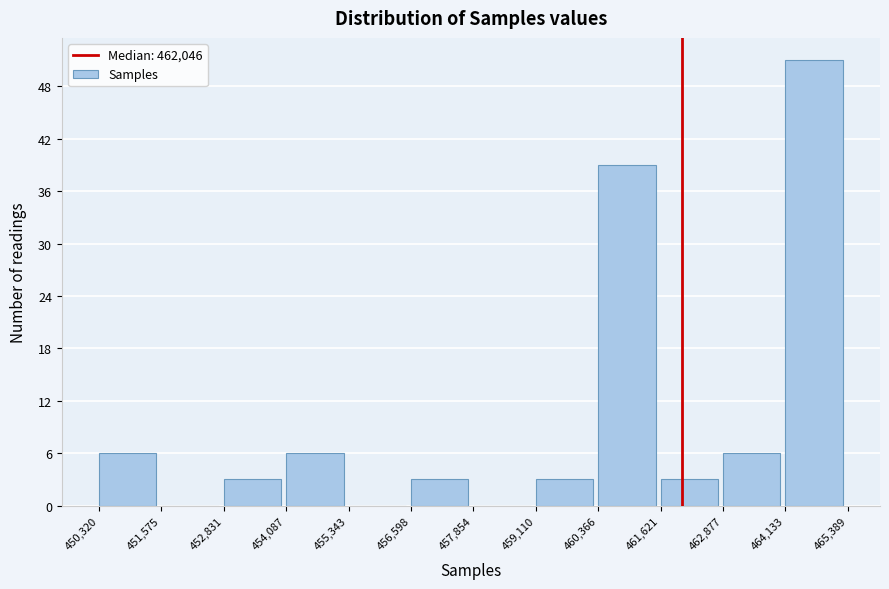

How tall is the bar that spans 460,366 to 461,621 on the x-axis? The values are not printed on the chart, so give them approximately, as read against the axis.

39